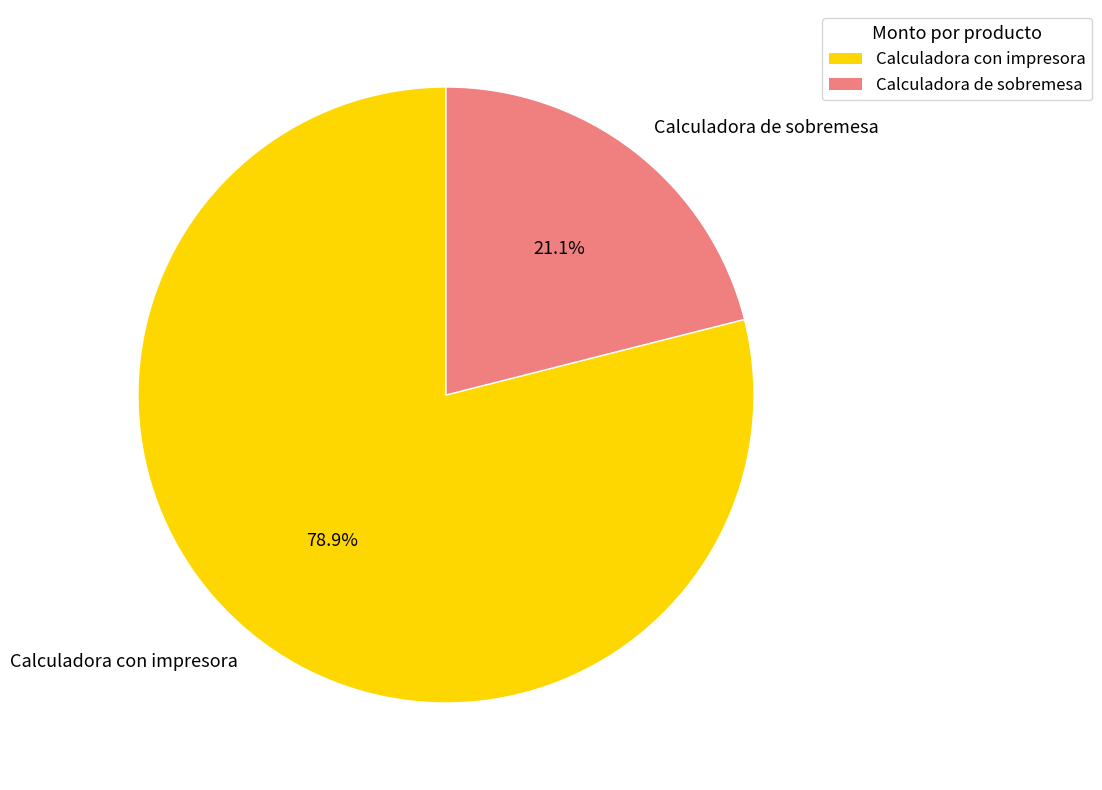

Which category accounts for the majority?

Calculadora con impresora